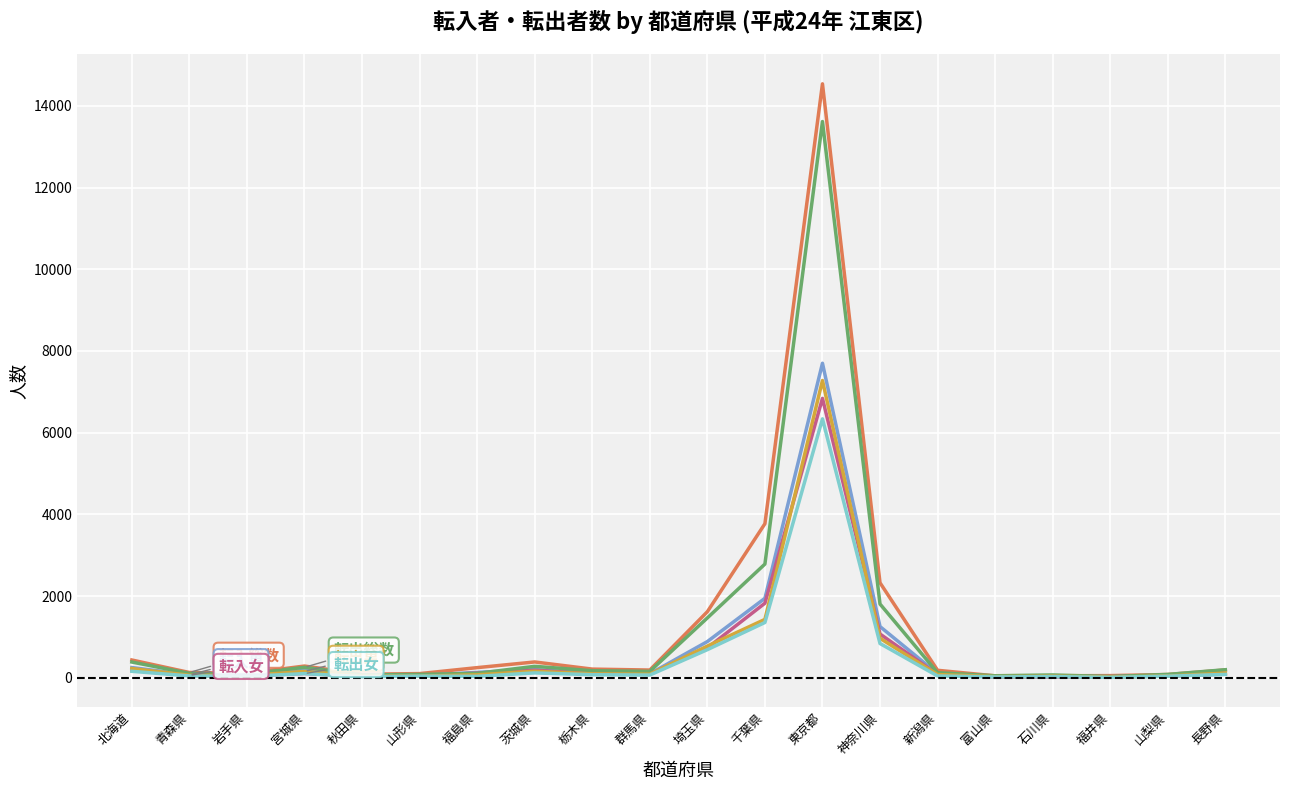

What is the maximum value shown in the chart?

14540